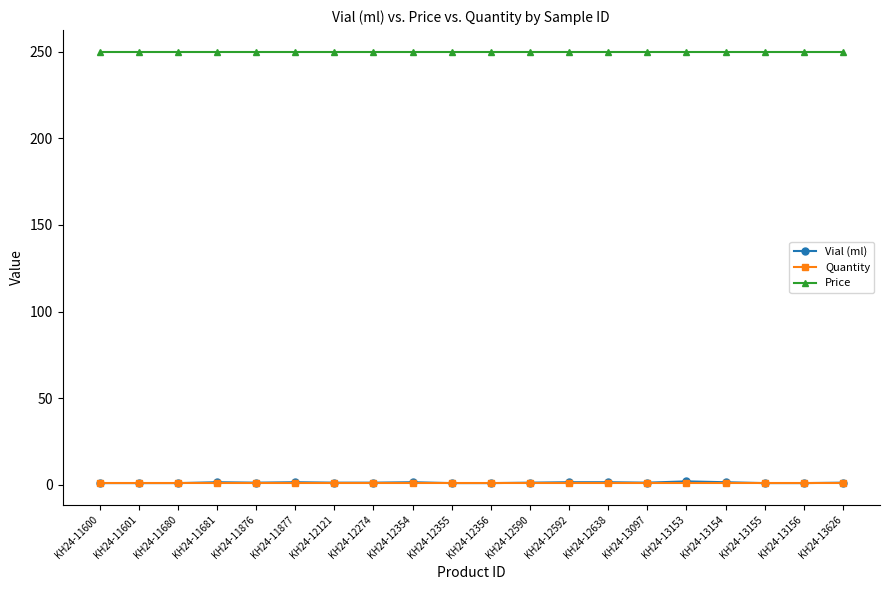

Which series has the largest total across all categories?

Price